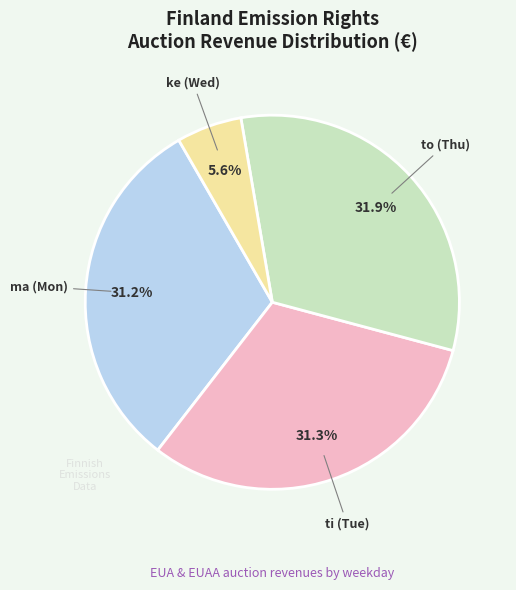

To the nearest percent, what is the average slice percentage?

25%